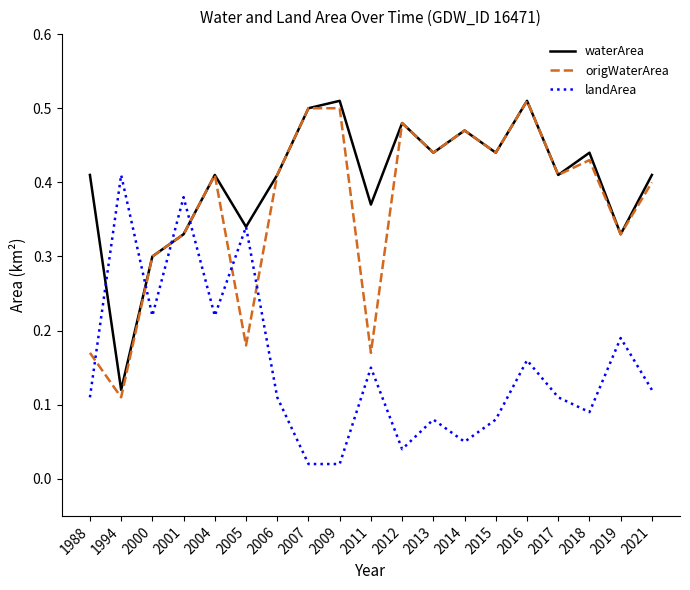

Where is waterArea nearest to the value 0?

1994